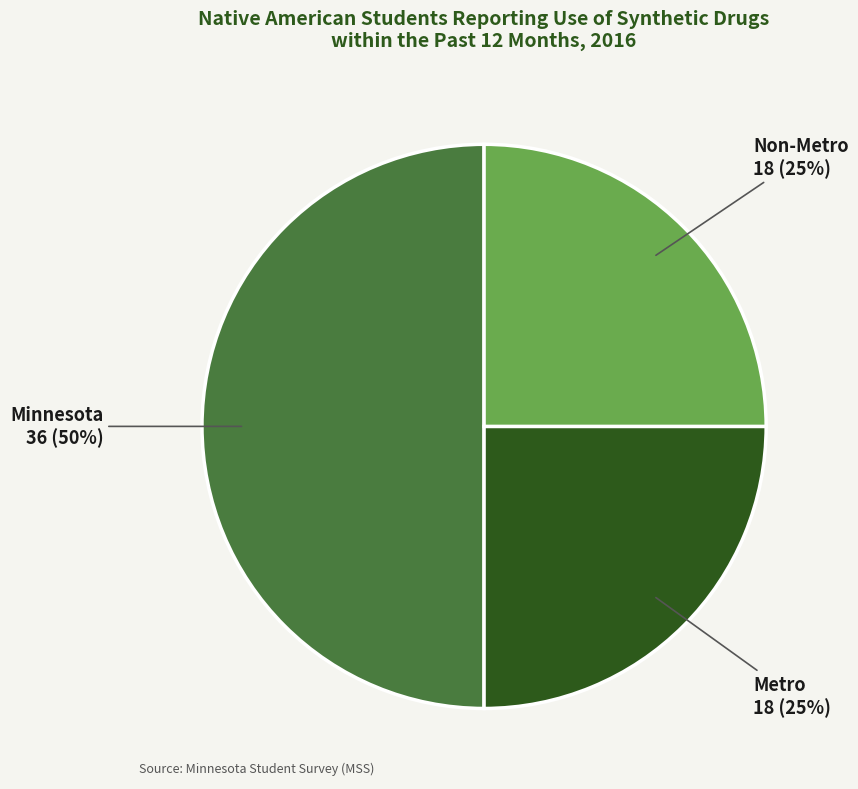

What percentage is the Minnesota slice, to the nearest percent?

50%